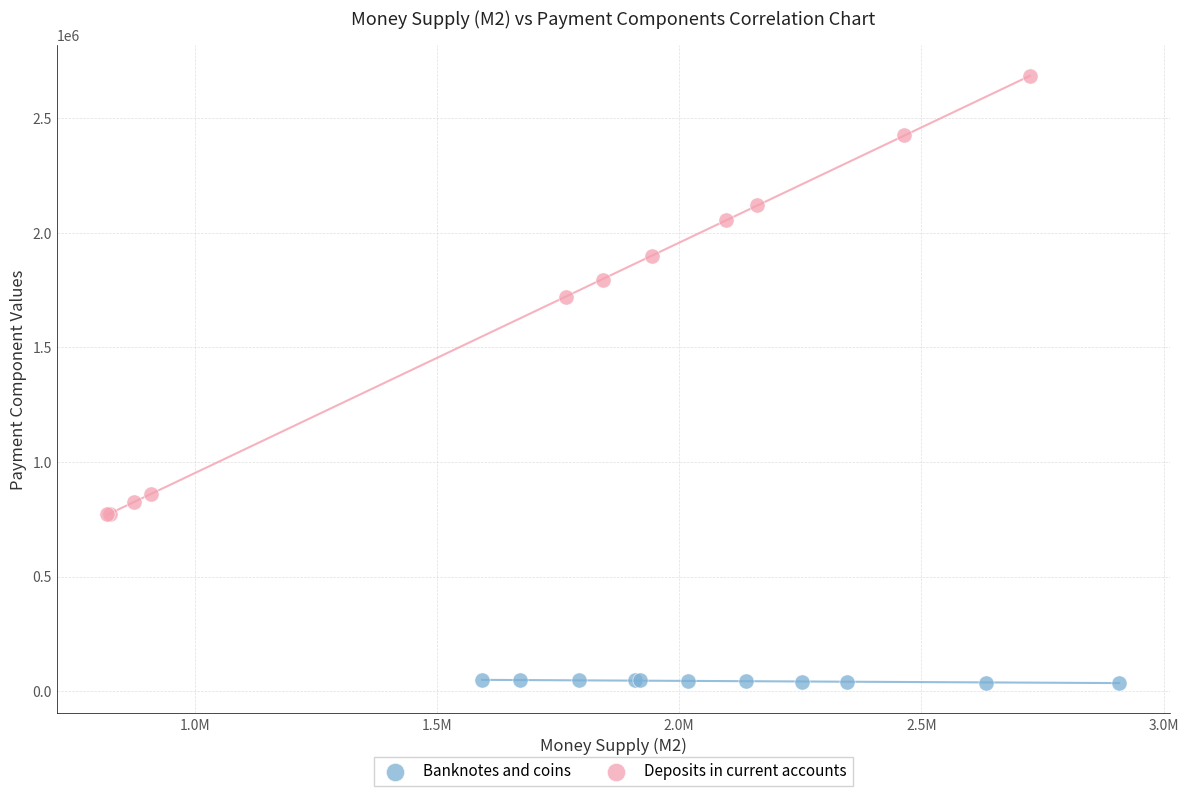

Which series contains the lowest Y value?

Banknotes and coins